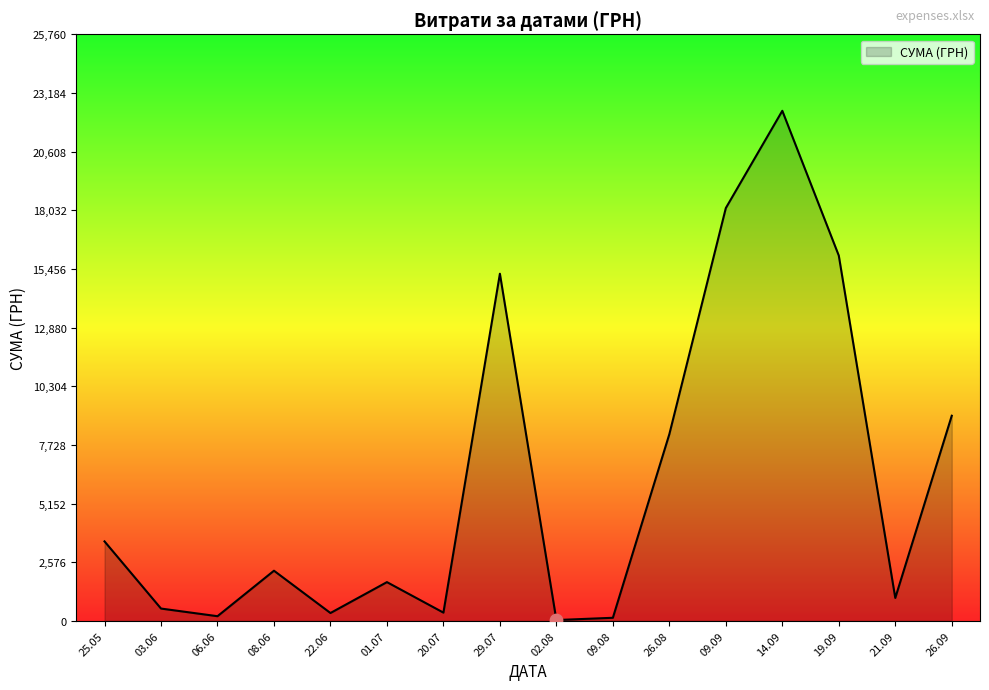

Approximately how many times larger is the value at 19.09 compared to 29.07?

1.1